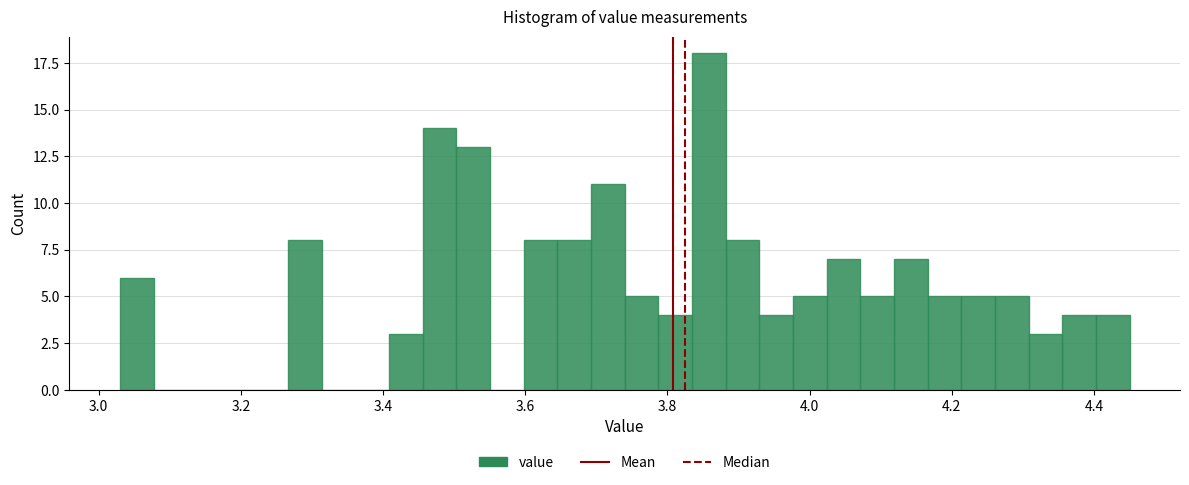

Around what value on the x-axis is the tallest bar? Give the approximate position of its centre, as read against the axis.

3.86